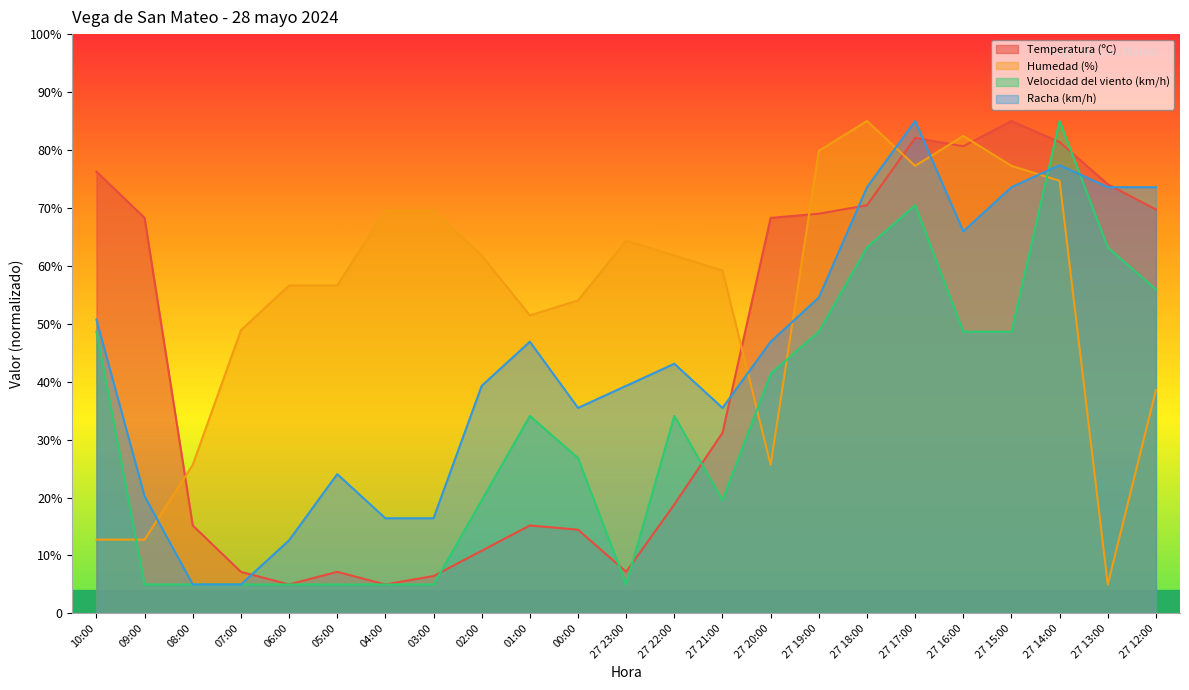

What is the sum of all Velocidad del viento (km/h) values?

747.7